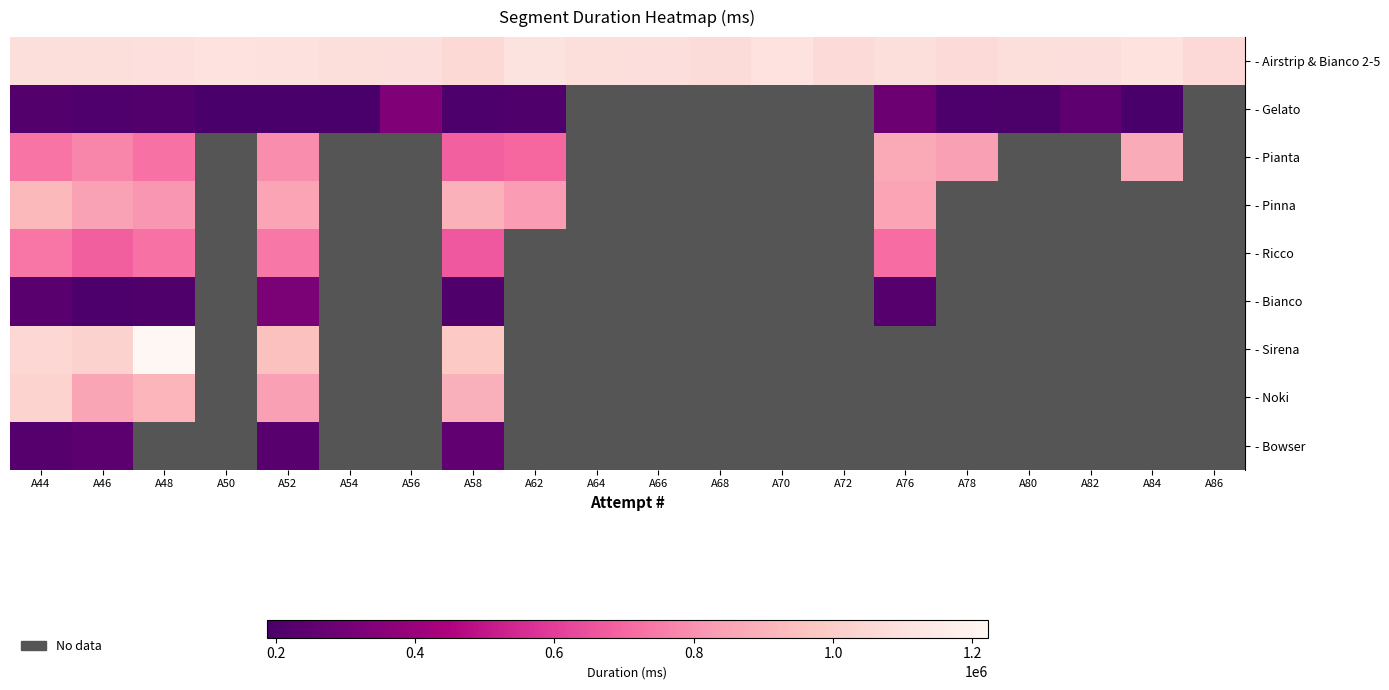

Where is - Gelato nearest to the value 262144?

A82